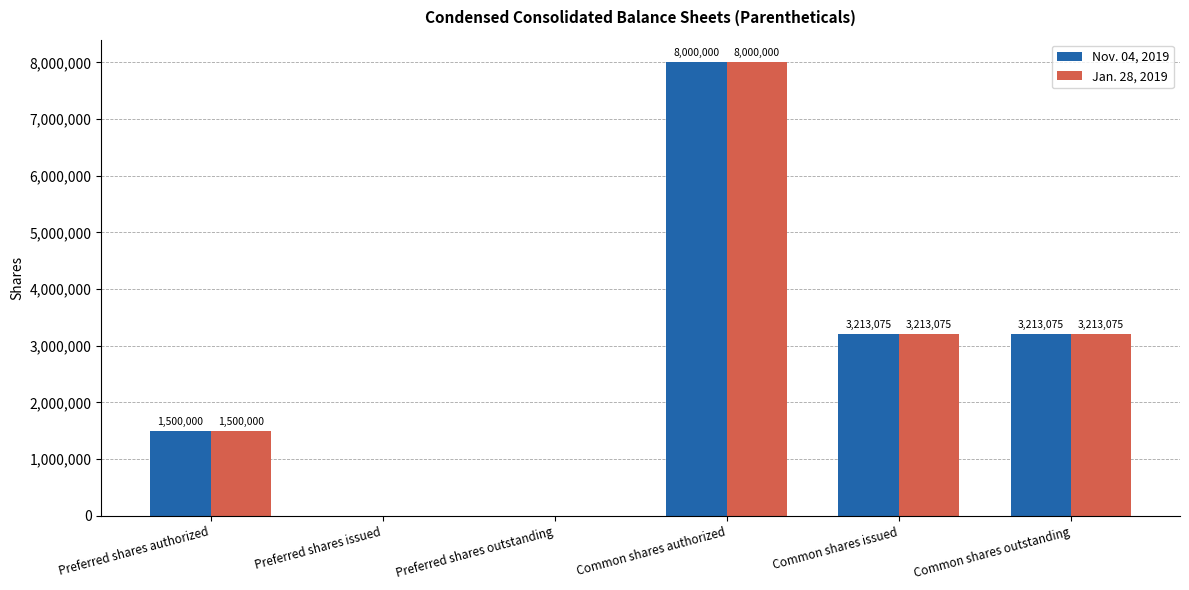

Reading left to right, extract all data points from this chart.

Nov. 04, 2019: Preferred shares authorized=1500000	Preferred shares issued=0	Preferred shares outstanding=0	Common shares authorized=8000000	Common shares issued=3213075	Common shares outstanding=3213075
Jan. 28, 2019: Preferred shares authorized=1500000	Preferred shares issued=0	Preferred shares outstanding=0	Common shares authorized=8000000	Common shares issued=3213075	Common shares outstanding=3213075